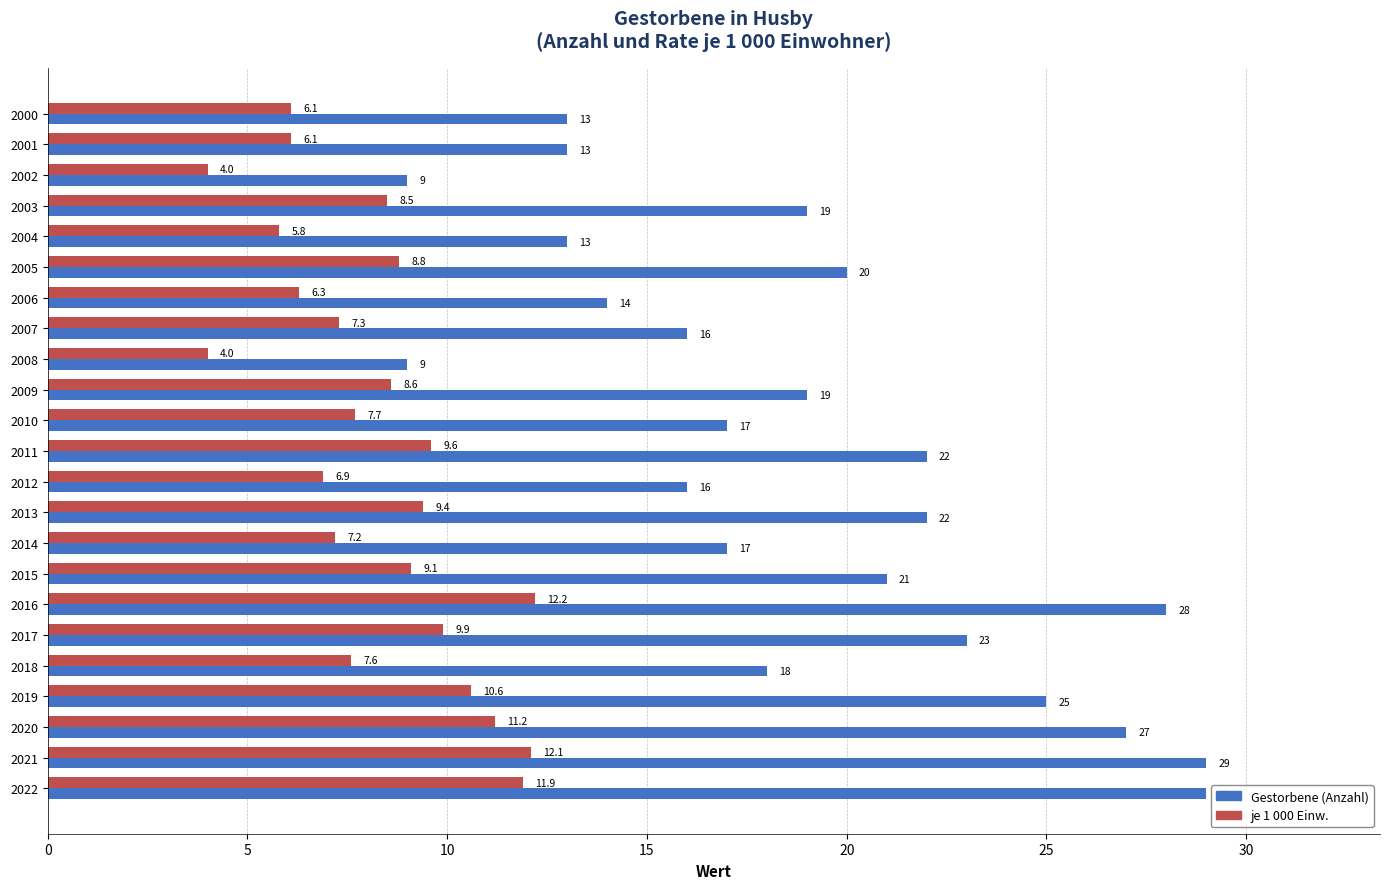

List the series in order of their peak value, lowest first.

je 1 000 Einw., Gestorbene (Anzahl)